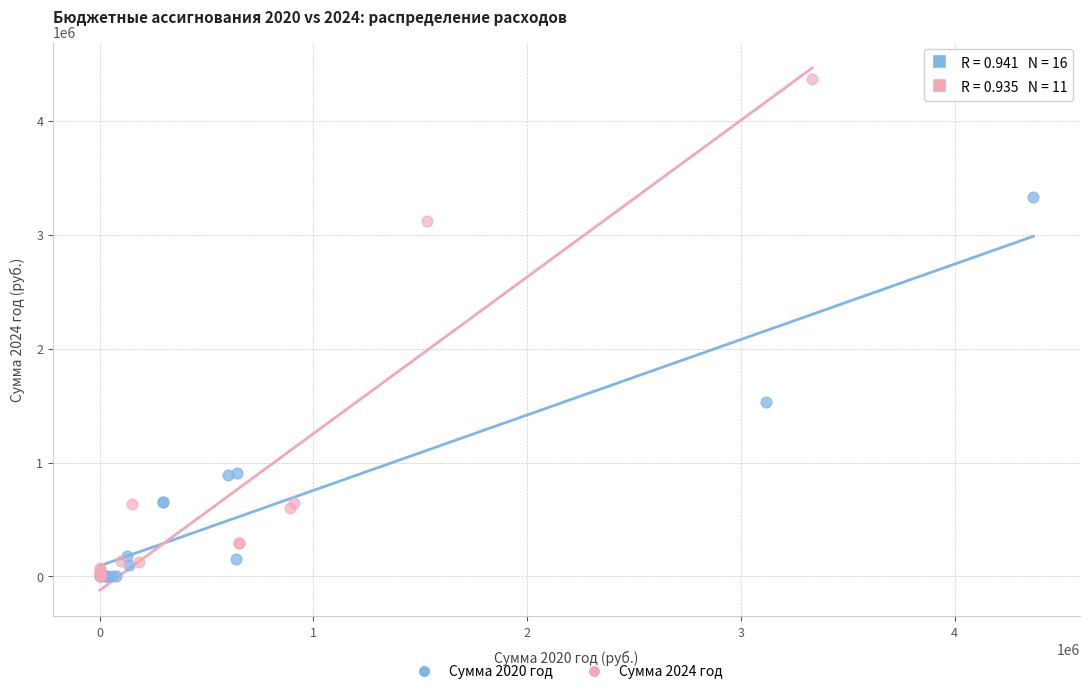

What are all the series names shown in the legend?

Сумма 2020 год, Сумма 2024 год